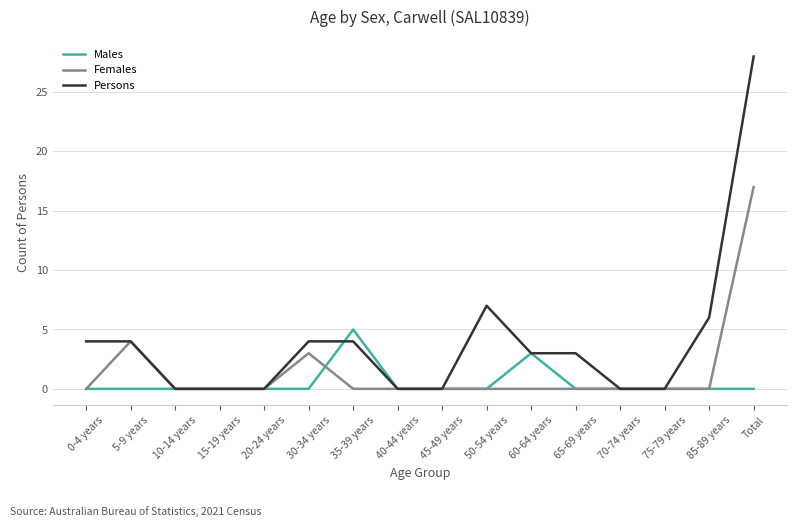

The value of Females at 30-34 years is 5. True or false?

False